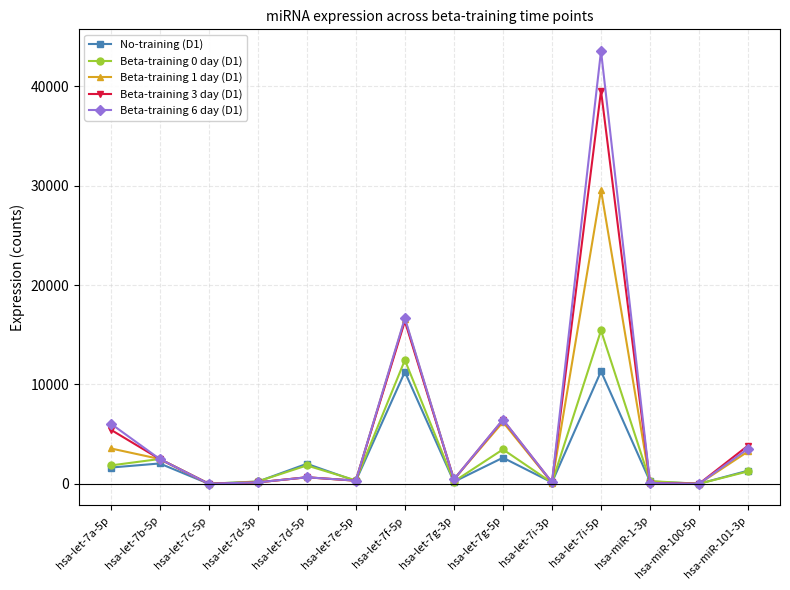

At which category is the sum across all series the highest?

hsa-let-7i-5p